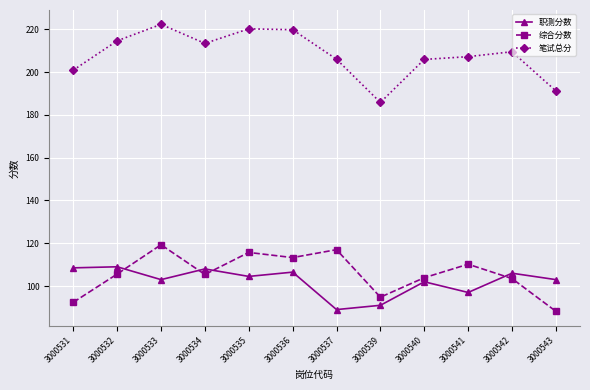

What are all the series names shown in the legend?

职测分数, 综合分数, 笔试总分